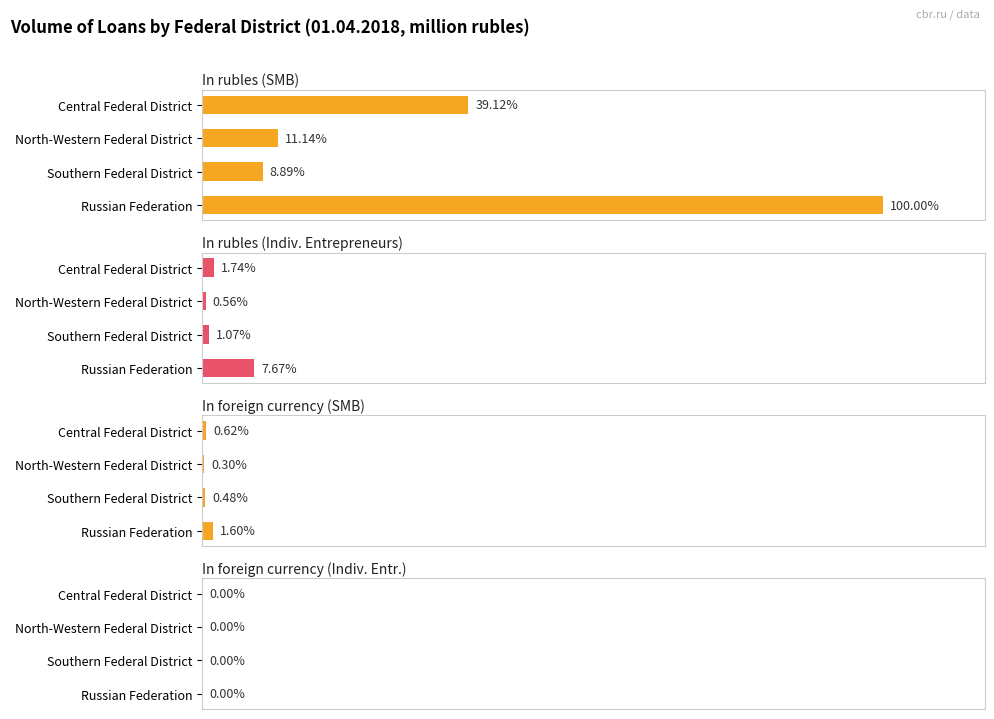

The value of In foreign currency (SMB) at Southern Federal District is 9243. True or false?

False